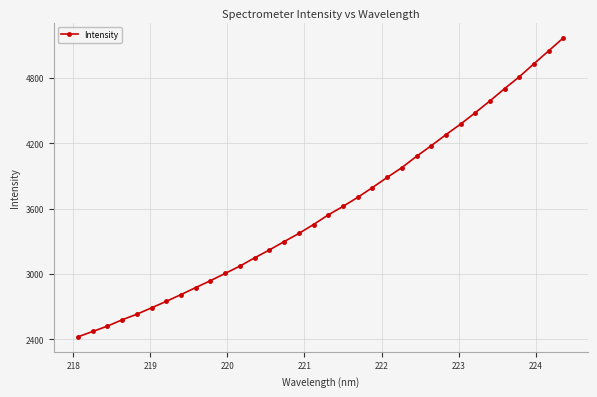

What is the greatest value displayed?

5168.8